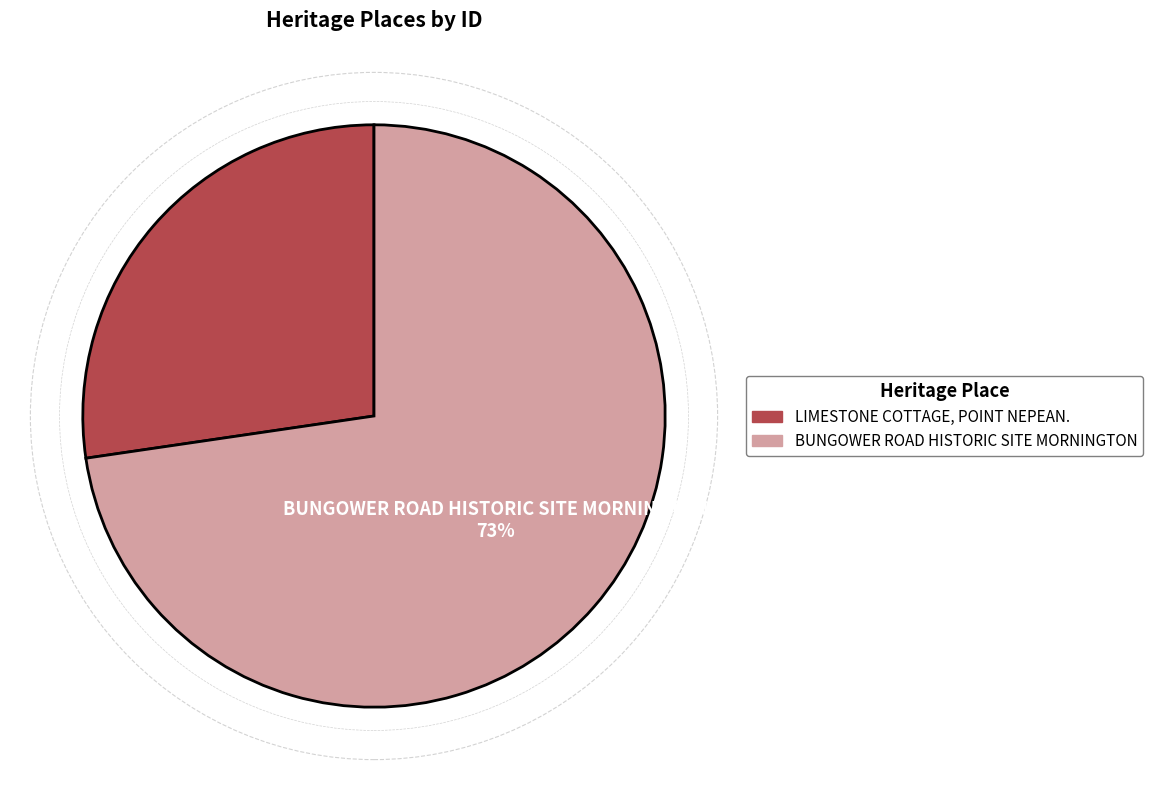

Do LIMESTONE COTTAGE, POINT NEPEAN. and BUNGOWER ROAD HISTORIC SITE MORNINGTON together represent more than half of the pie?

Yes